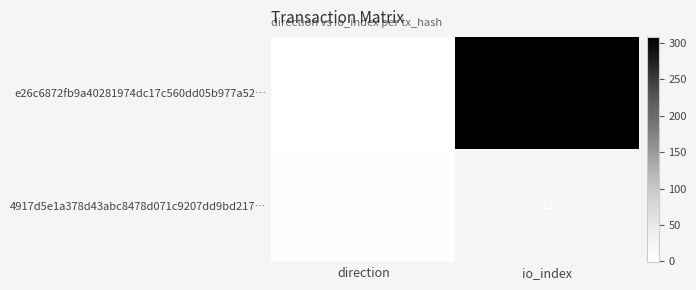

What is the smallest value displayed?

-1